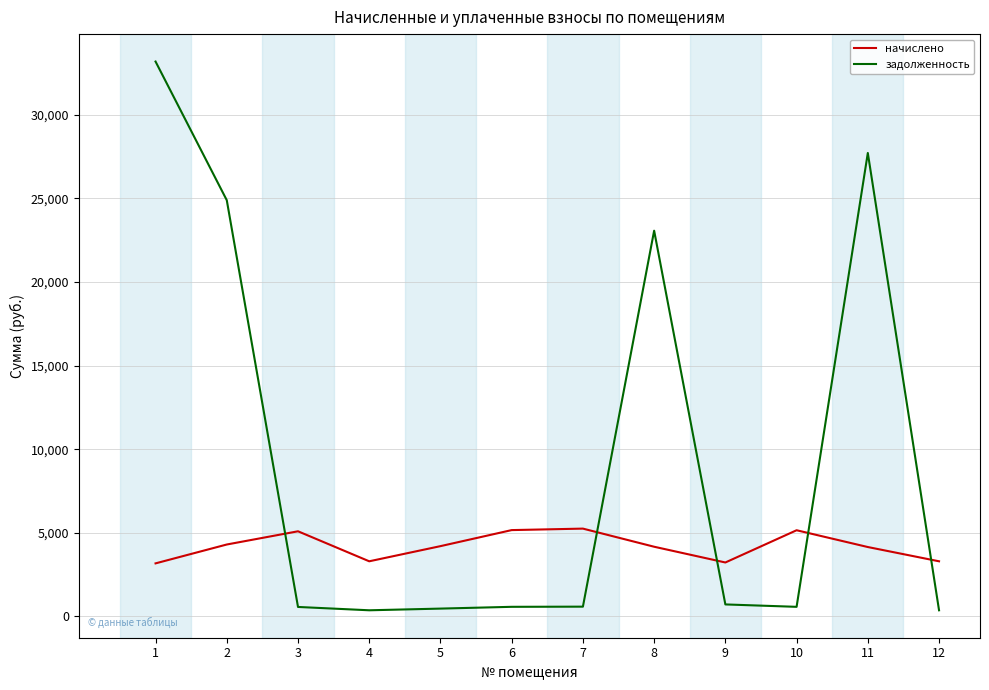

Between which two adjacent categories do начислено and задолженность first intersect?

2 and 3